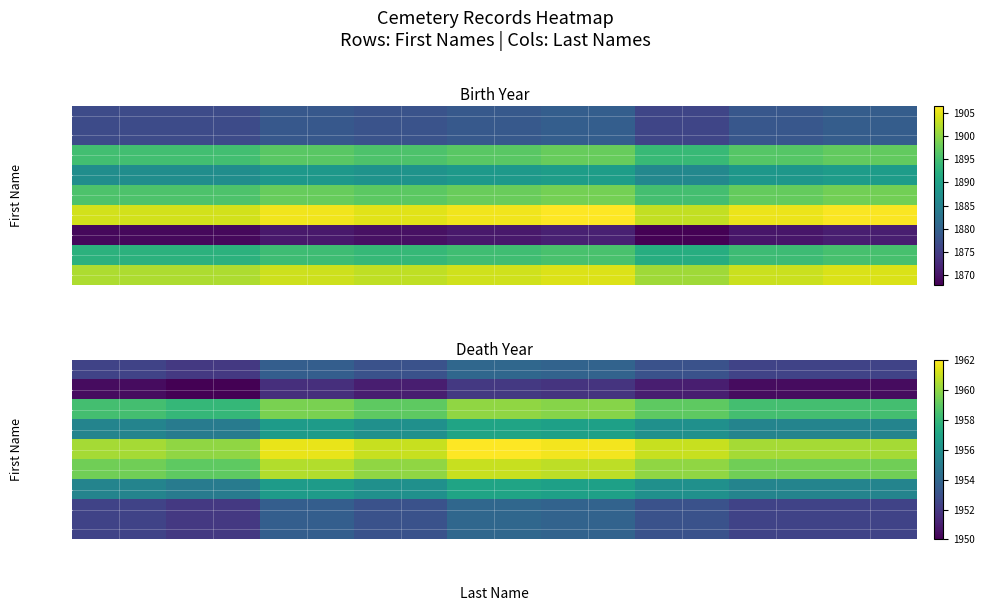

Is it true that Pearl equals 731.9 at Price?

False